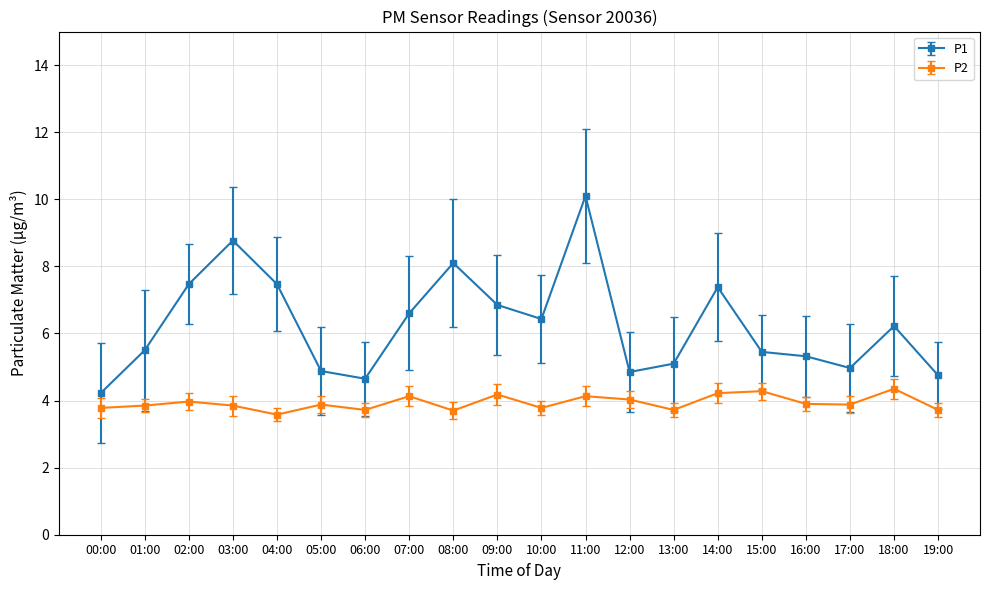

What is the total value across all series at 06:00?

8.4